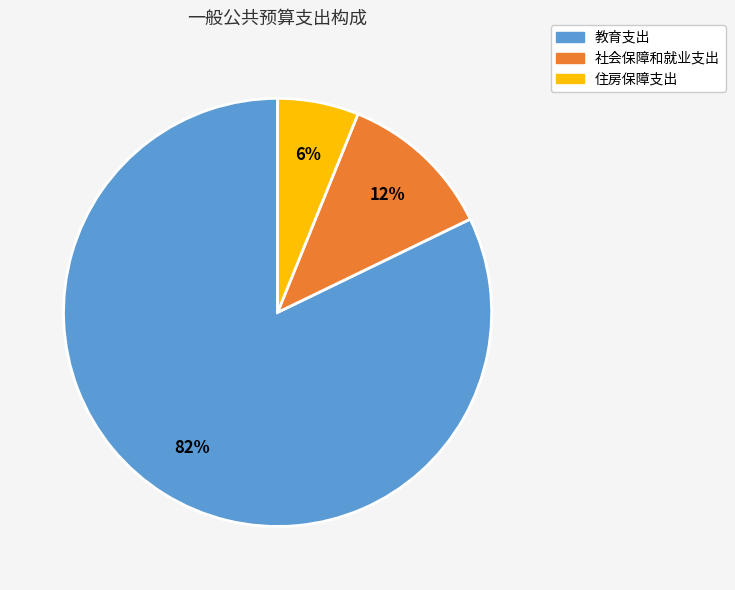

Which has a higher value, 住房保障支出 or 社会保障和就业支出?

社会保障和就业支出